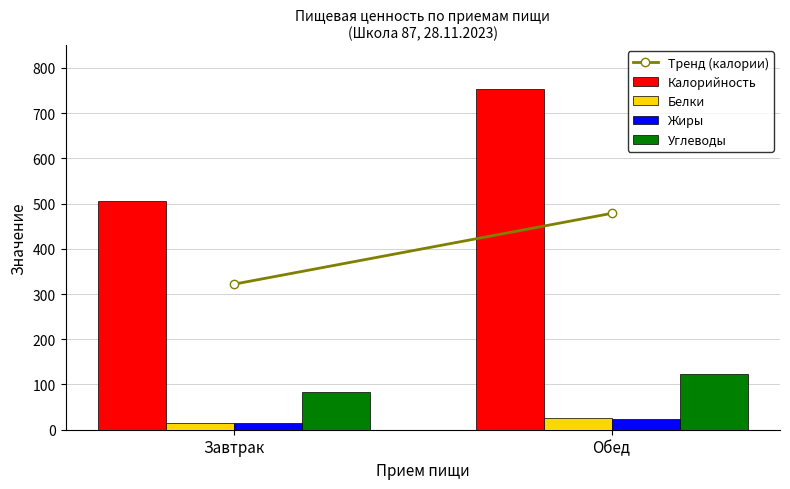

List the labels in order of Калорийность value, largest first.

Обед, Завтрак